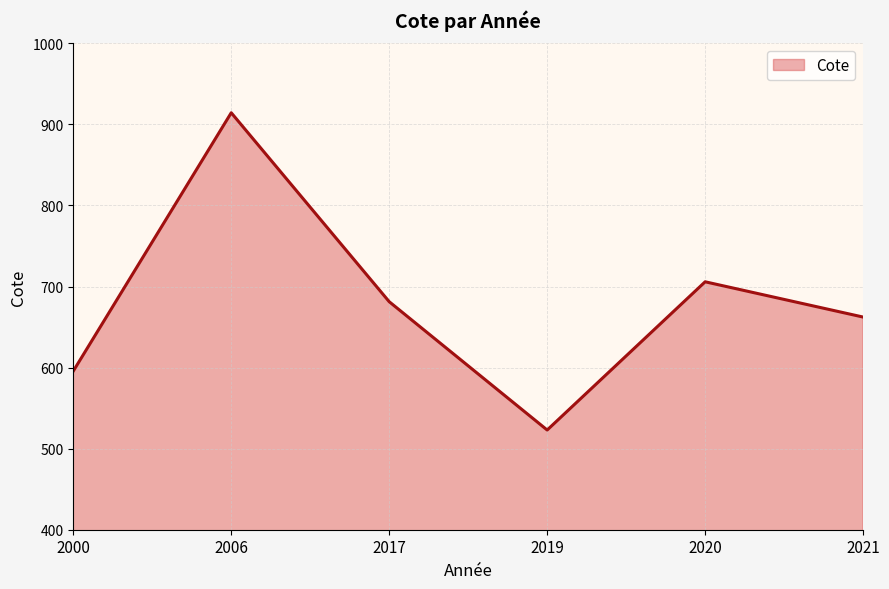

What value does the data have at 2019?

523.0